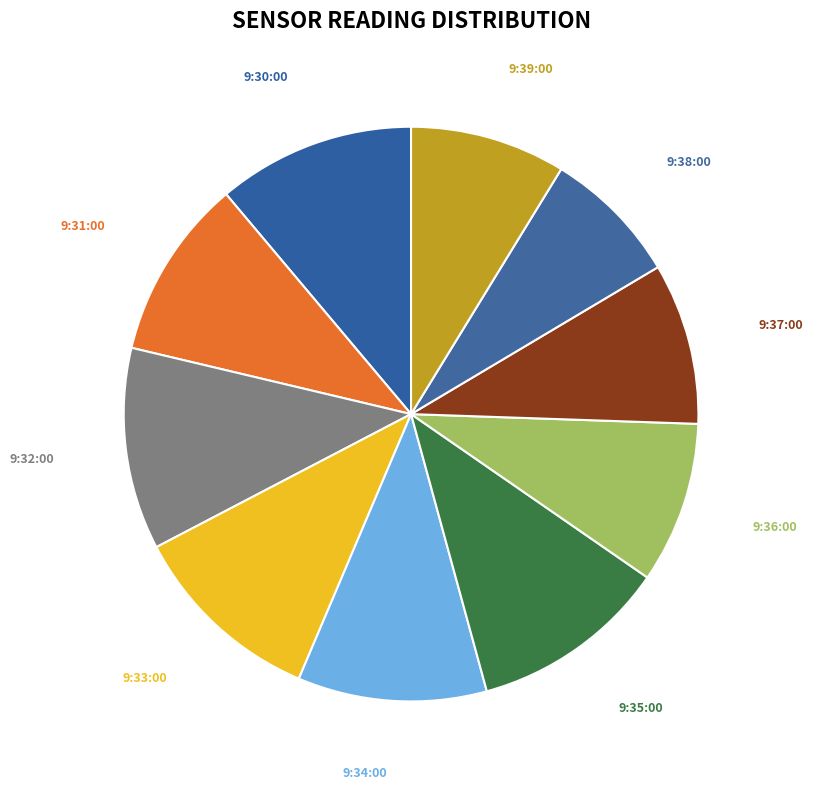

Is there any slice that represents more than half of the pie?

No